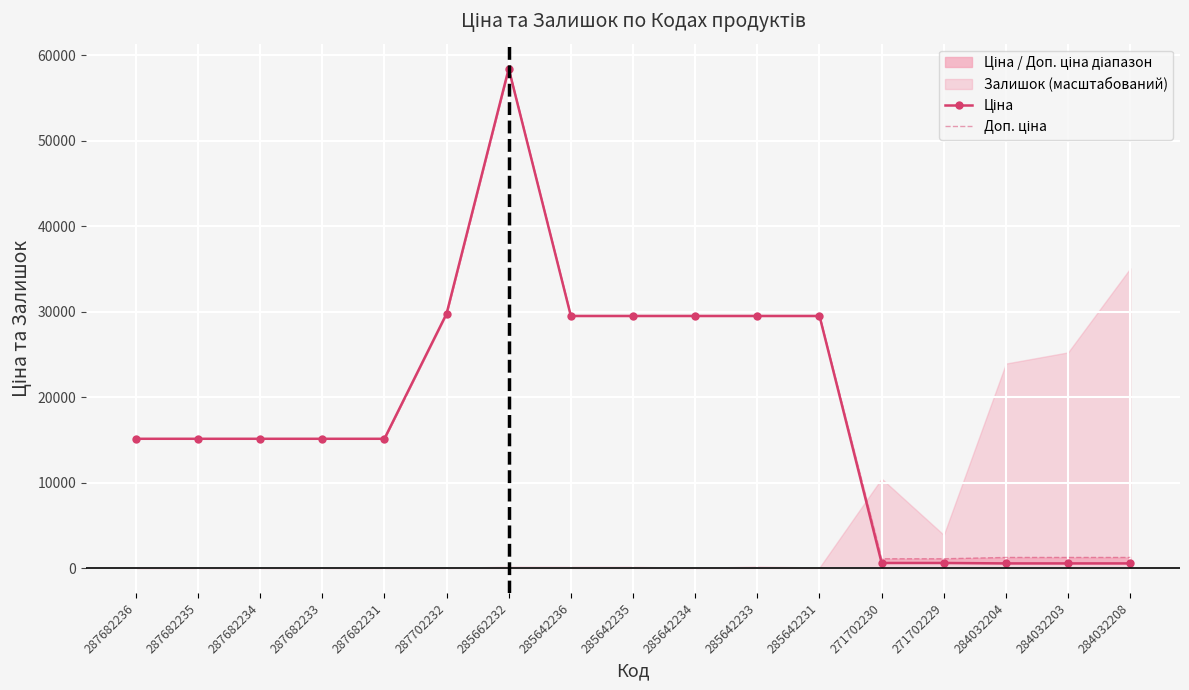

What is the average value of the Доп. ціна series?

18653.0